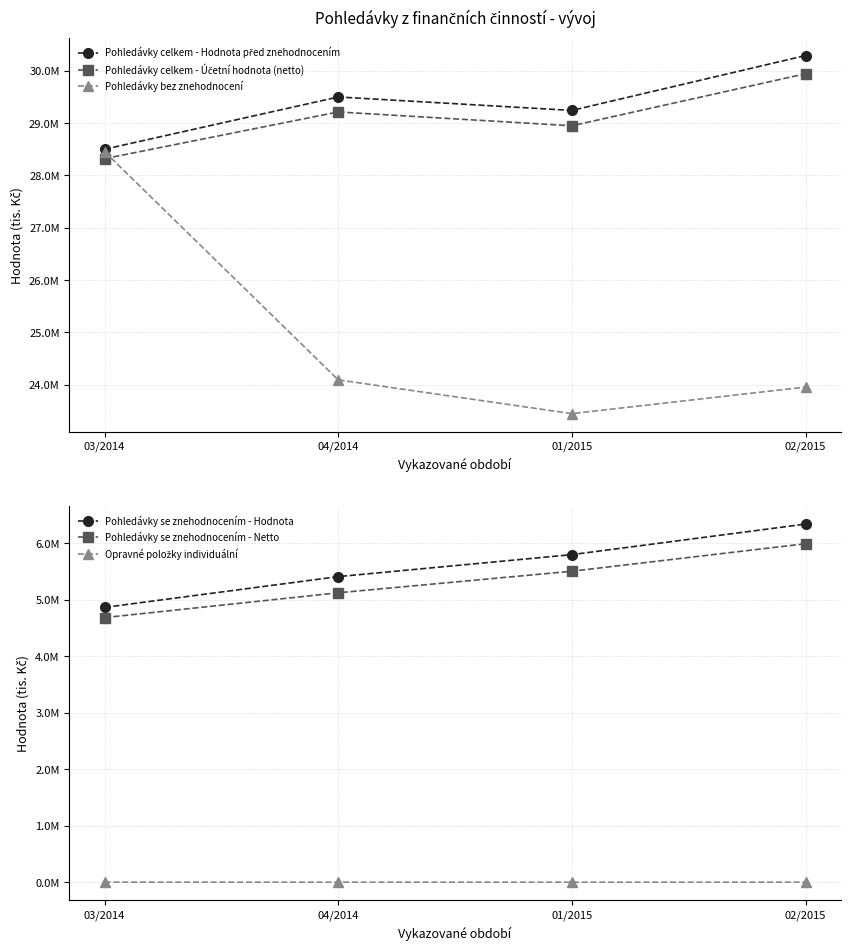

What position from the left is 01/2015?

3